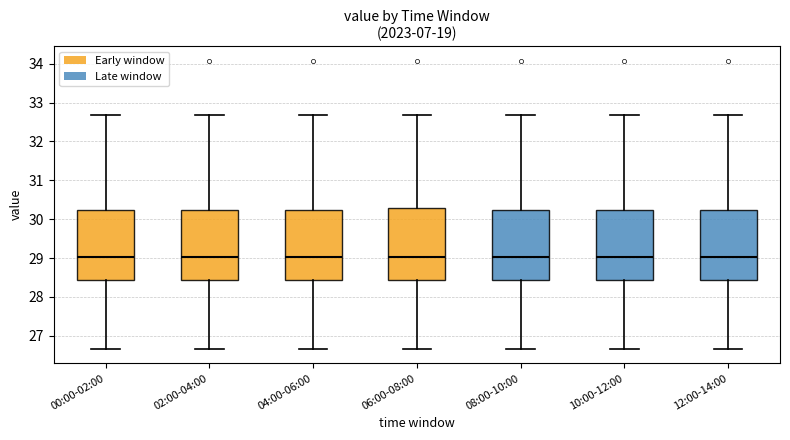

Where does the upper whisker of the box for 04:00-06:00 end on the y-axis? The values are not printed on the chart, so give them approximately, as read against the axis.

32.7